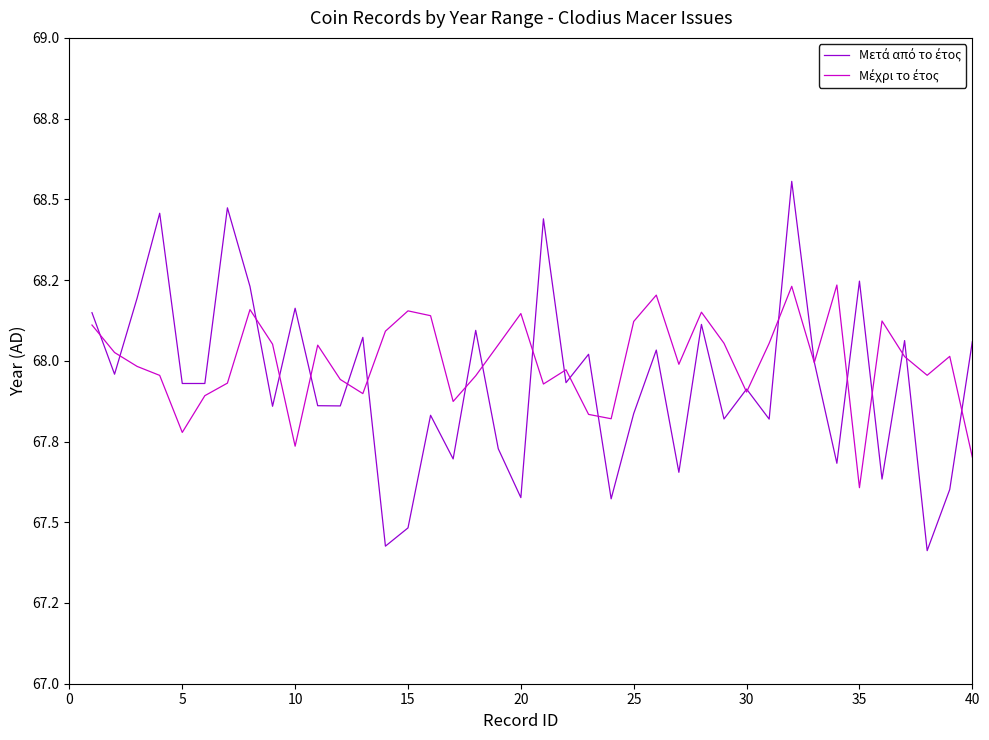

Does the chart display data point markers on the line(s)?

No